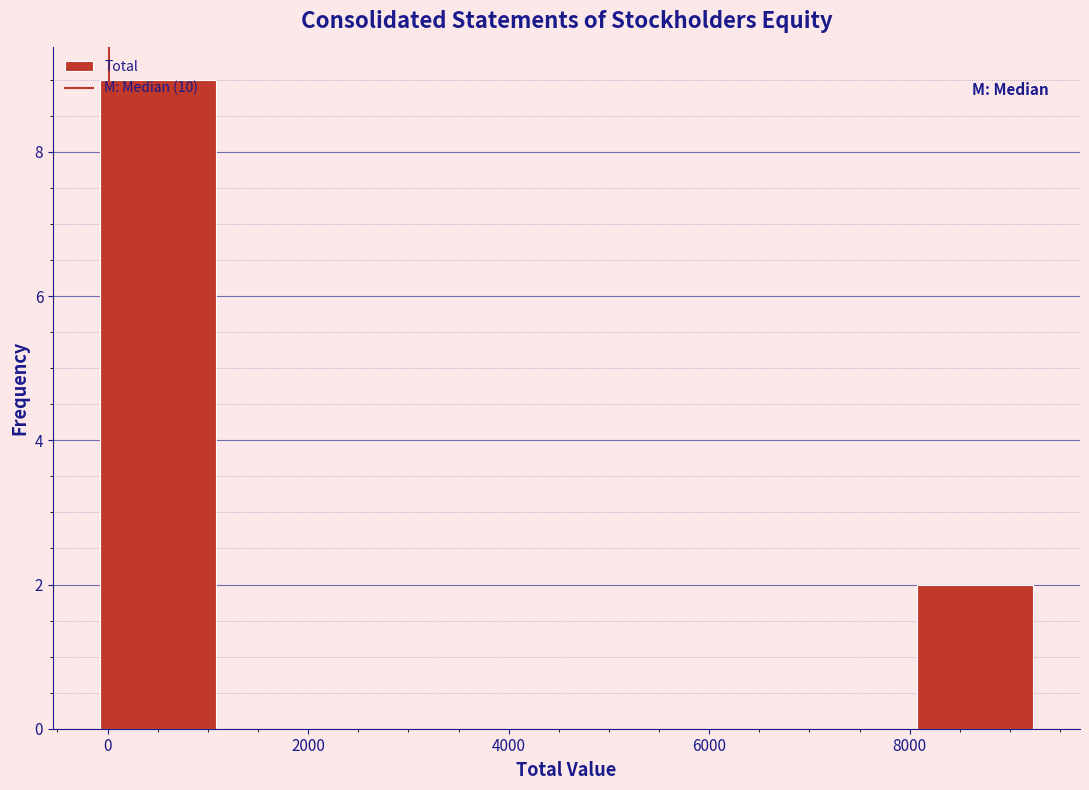

Reading left to right, list every bar in this chart as the range it spans on the x-axis followed by its height. Neither the bar edges nor the heights are printed on the chart, so give them approximately, as read against the axes.

0 to 1000: 9
1000 to 2200: 0
2200 to 3400: 0
3400 to 4600: 0
4600 to 5800: 0
5800 to 7000: 0
7000 to 8000: 0
8000 to 9200: 2